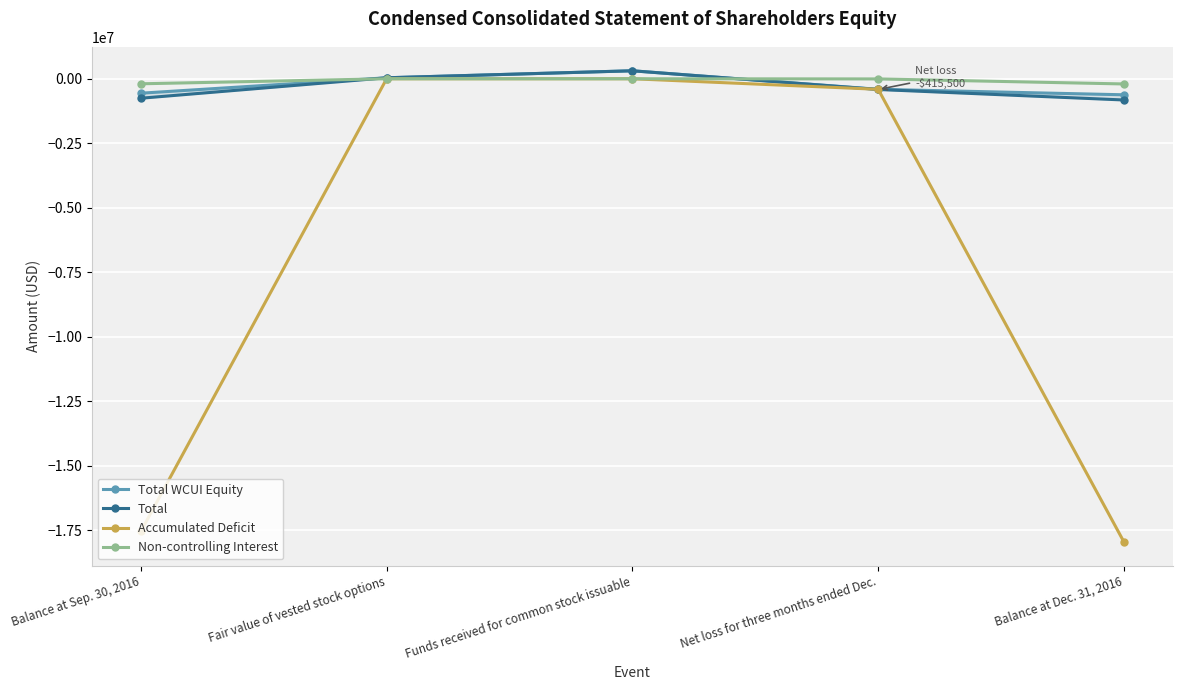

Where does the Total series first go above -415500?

Fair value of vested stock options